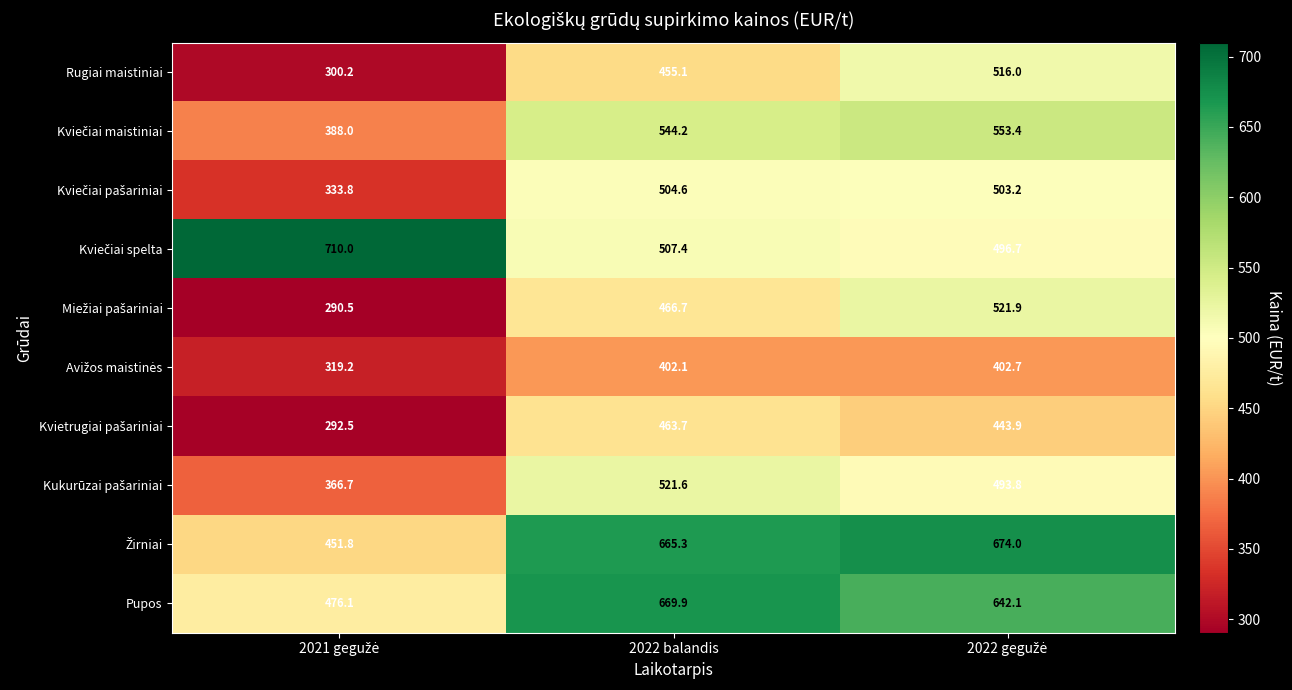

True or false: Pupos has a value of 669.9 at 2022 balandis.

True